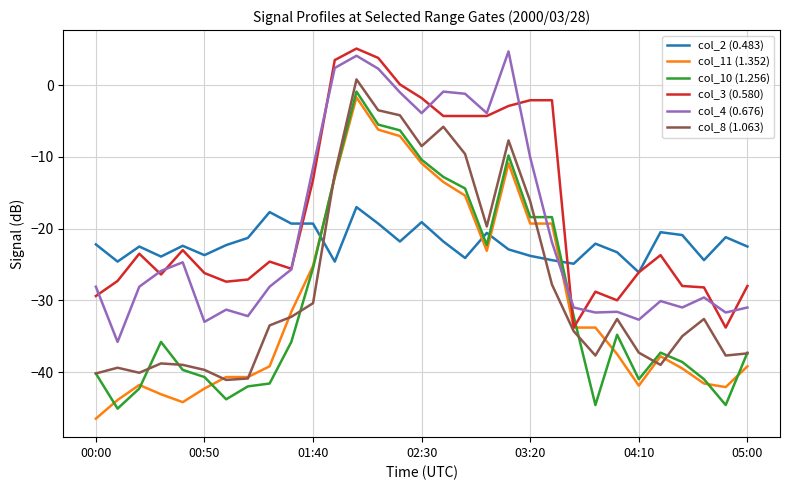

Which series has the largest total across all categories?

col_3 (0.580)